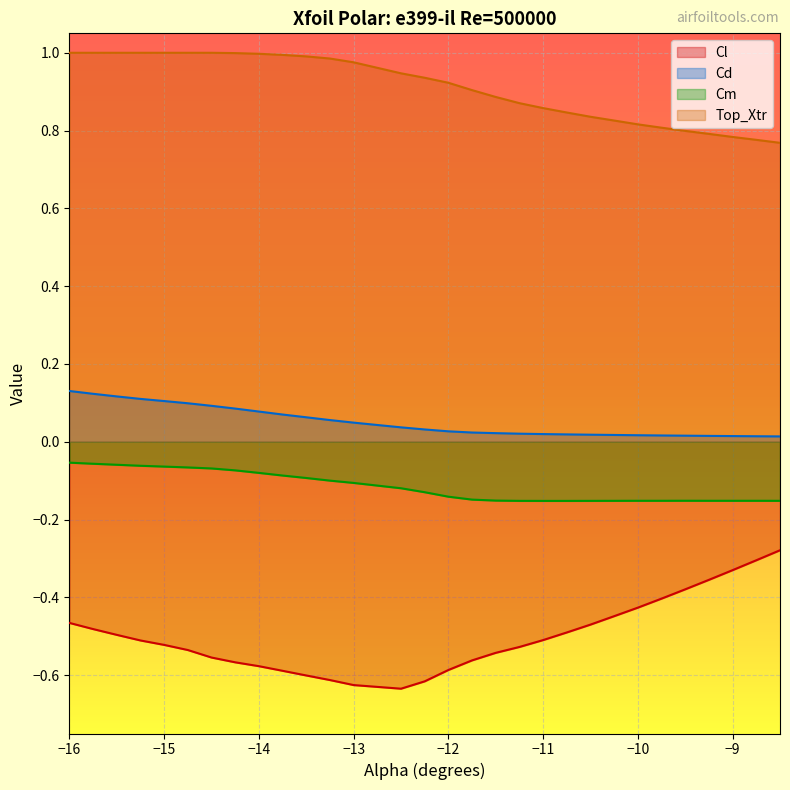

True or false: Top_Xtr and Cd intersect in this chart.

False